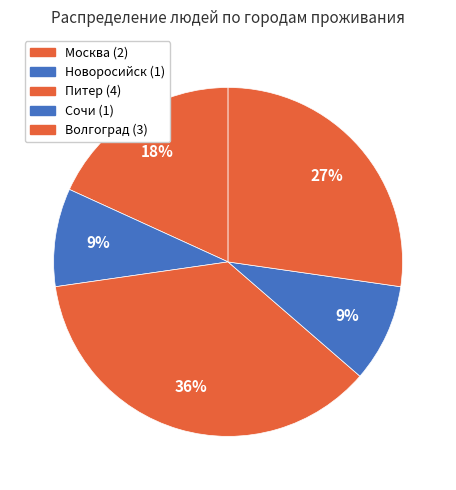

To the nearest percent, what is the average slice percentage?

20%